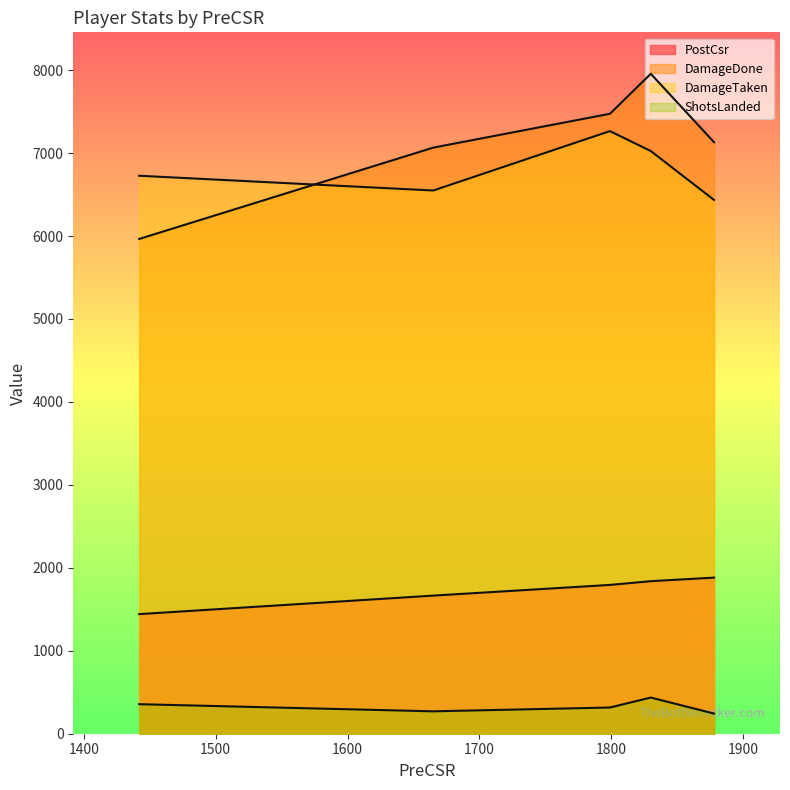

True or false: PostCsr and DamageTaken cross at least once.

False